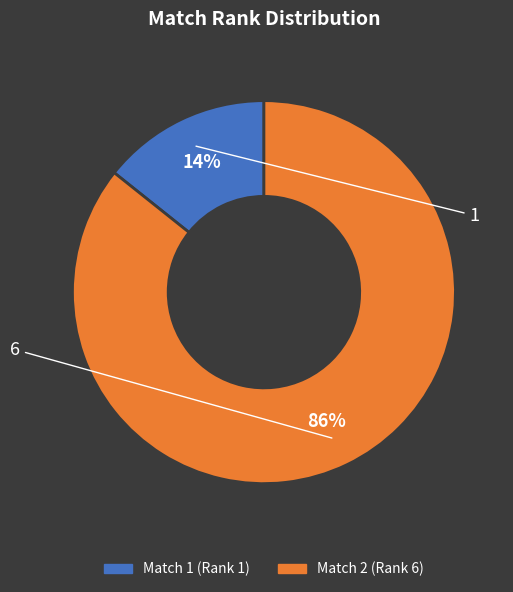

How many slices are in this pie chart?

2